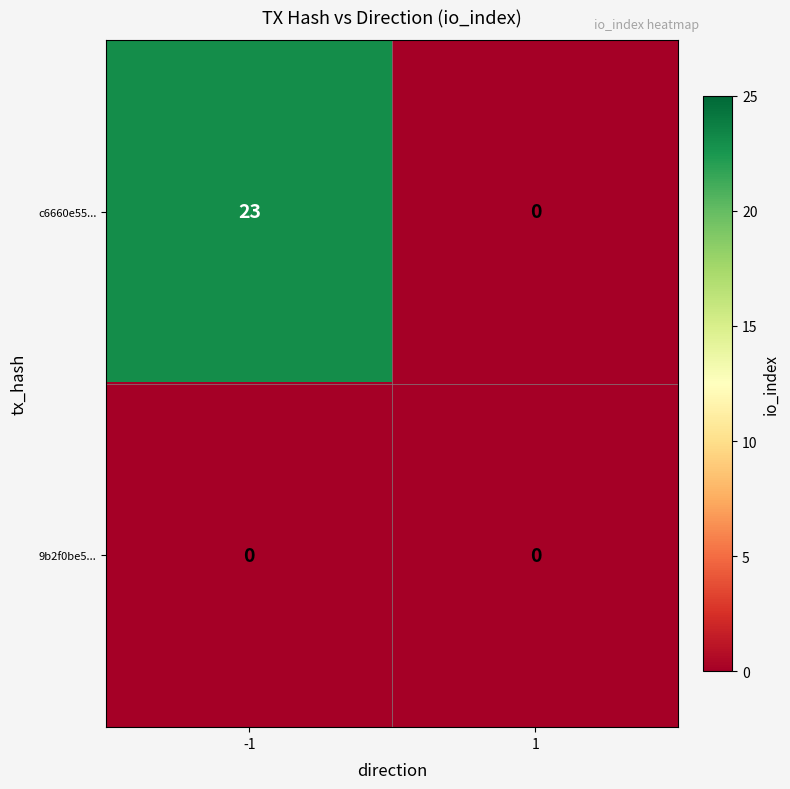

Rank the series by their average value, from lowest to highest.

9b2f0be5..., c6660e55...